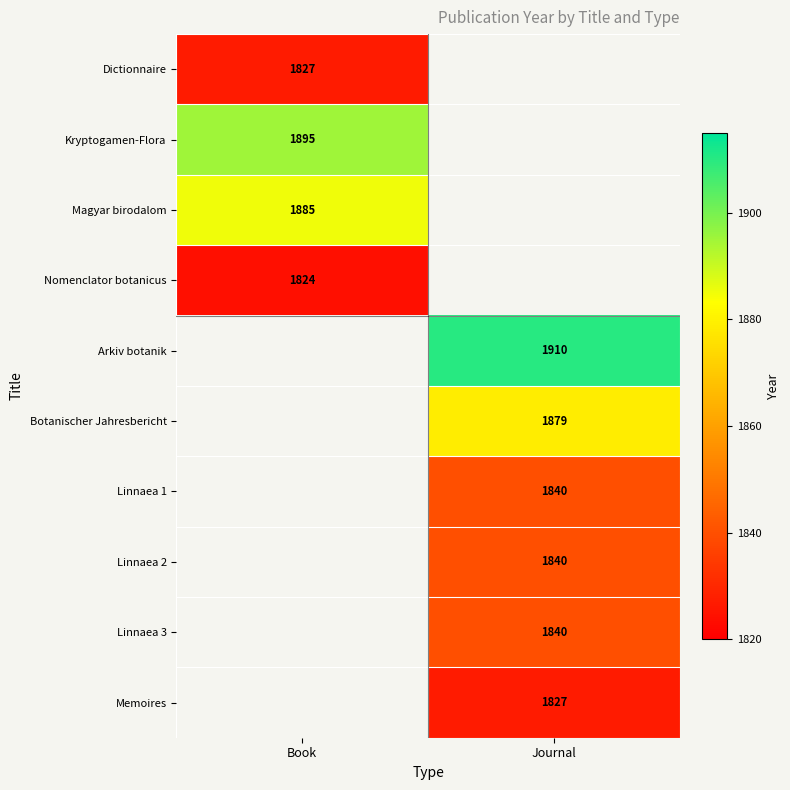

Which has a higher value, Journal or Book?

Book